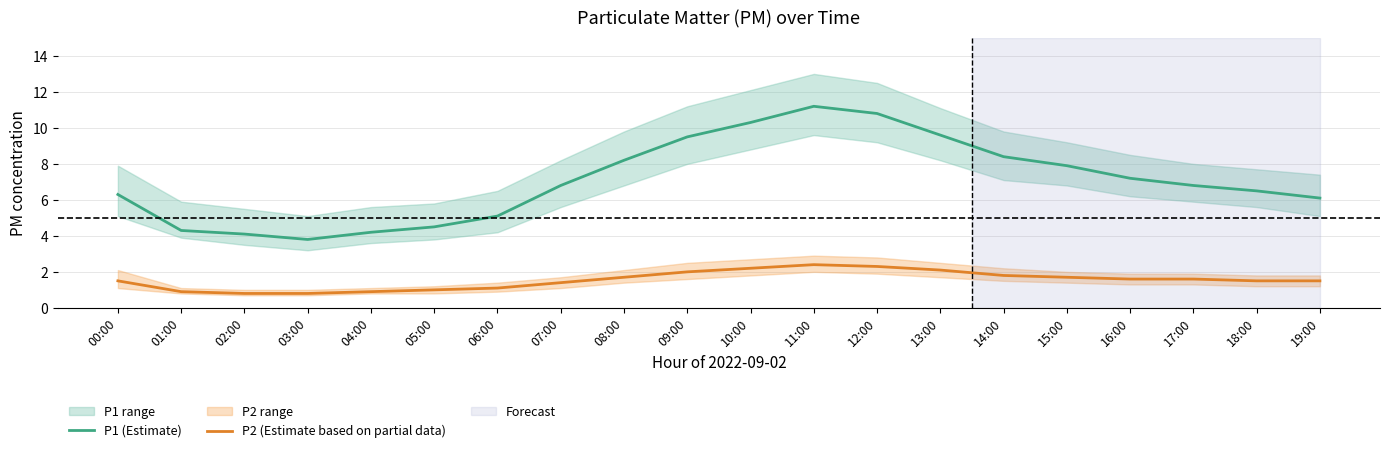

What is the difference between the maximum and minimum values in the P1 (Estimate) series?

7.4